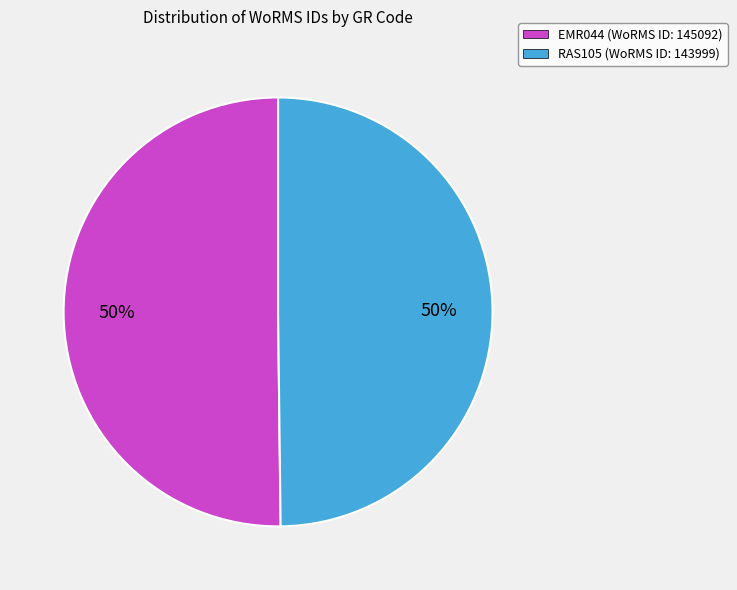

Count the number of slices in the pie.

2